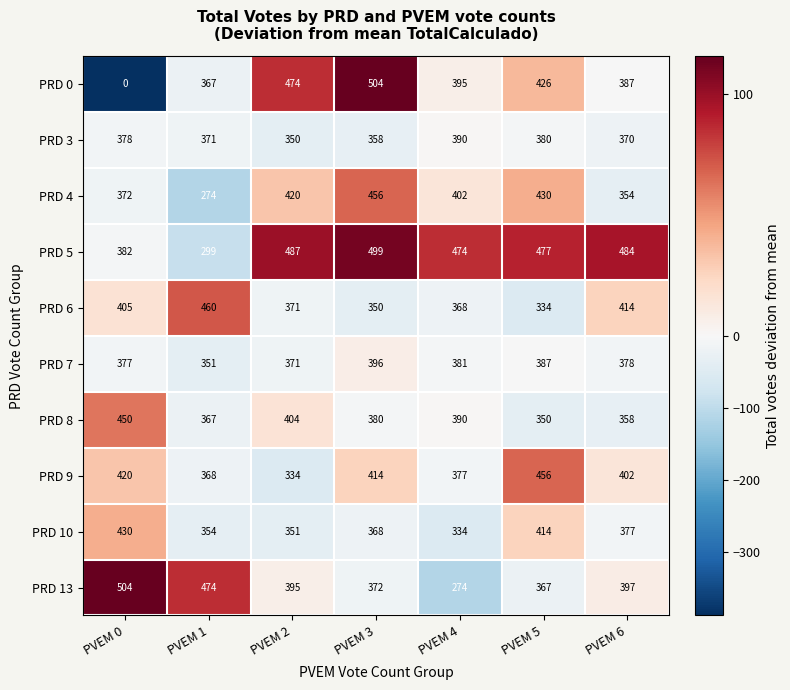

At how many categories does at least one series exceed 245?

7